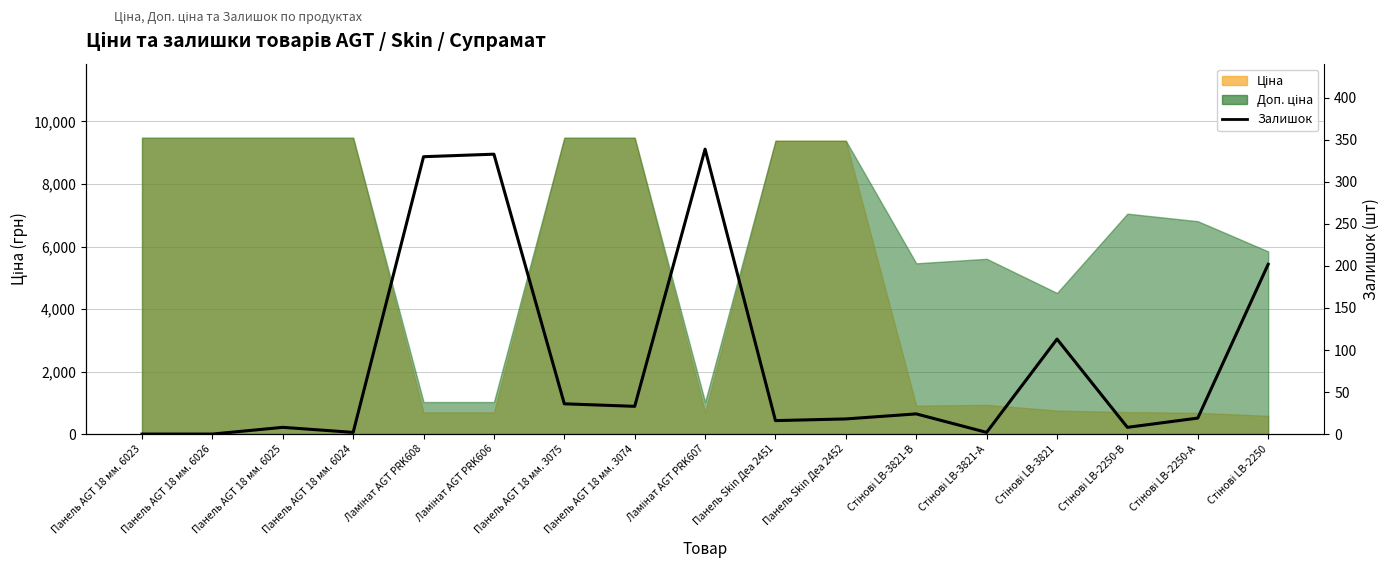

What is the label of the 12th point from the right?

Ламінат AGT PRK606